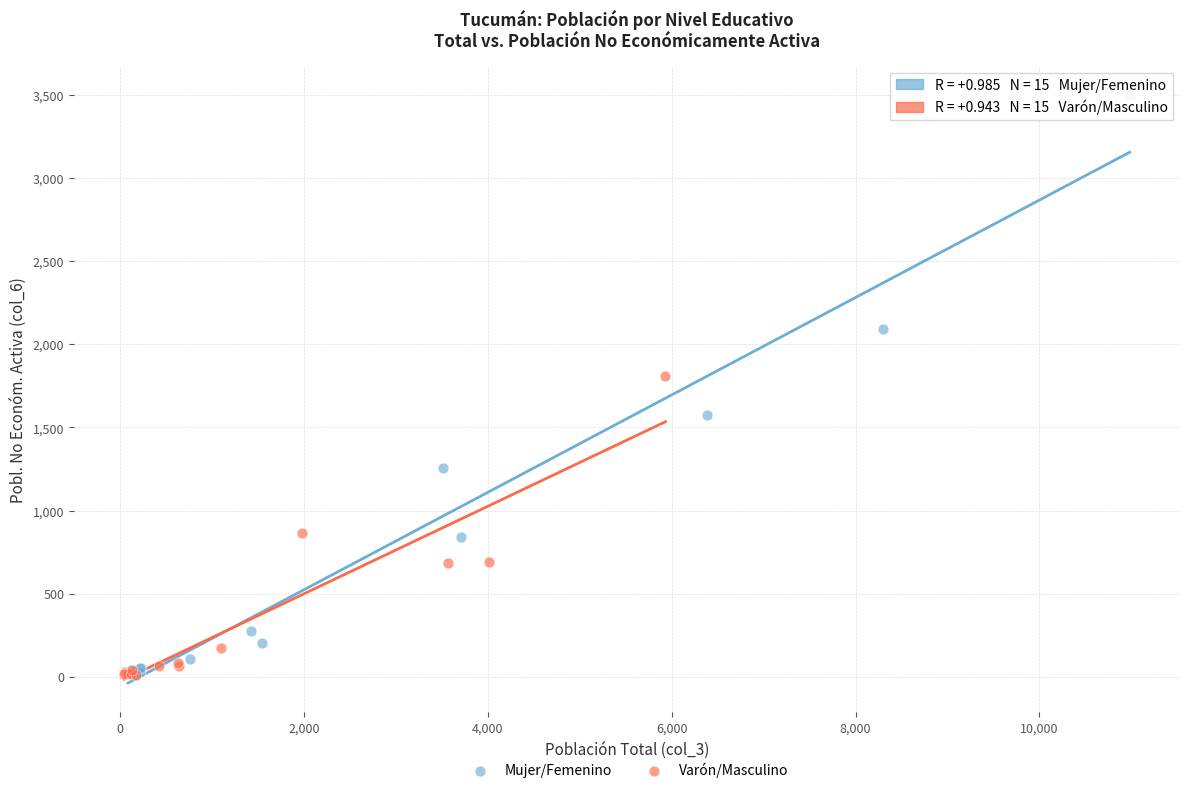

Which series reaches the maximum Y coordinate?

Mujer/Femenino